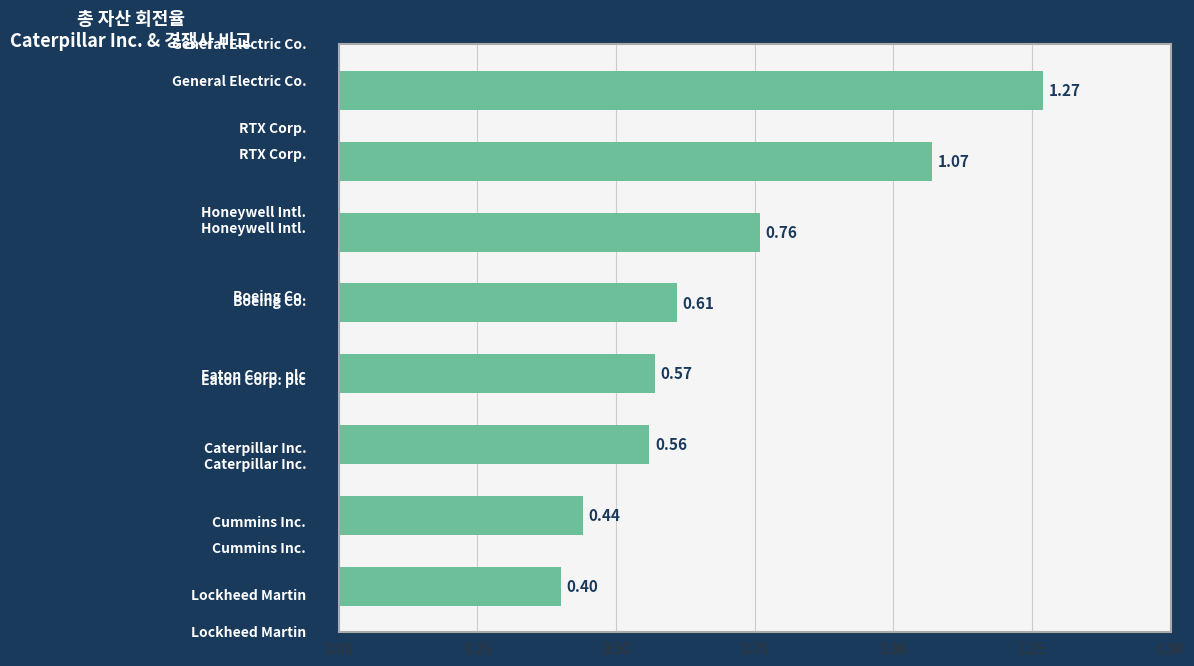

How many distinct data groups are displayed?

1